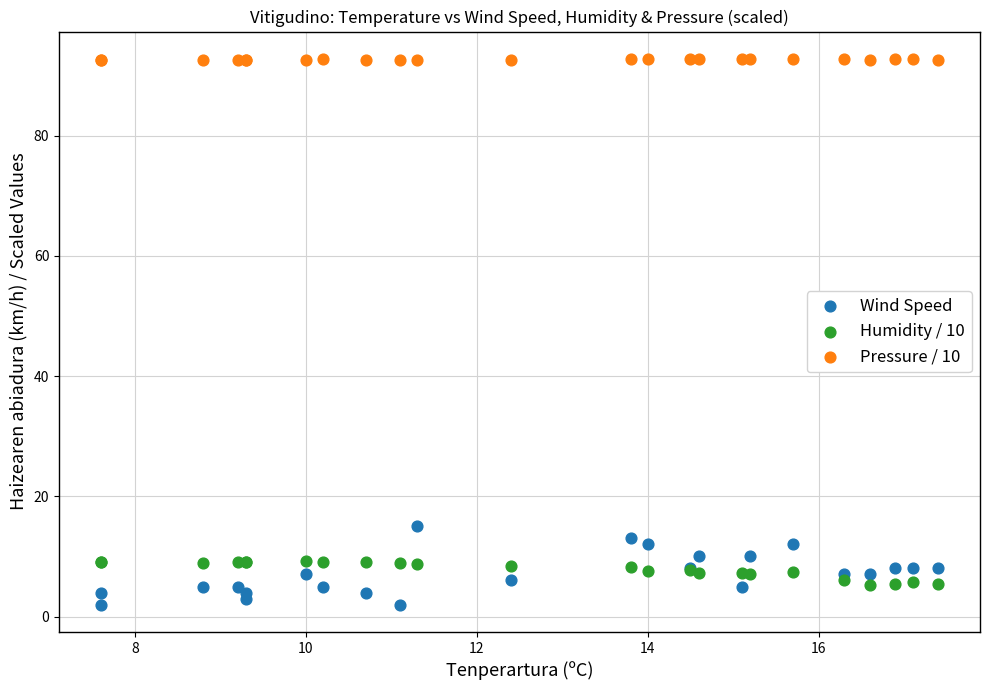

Which series contains the lowest Y value?

Wind Speed